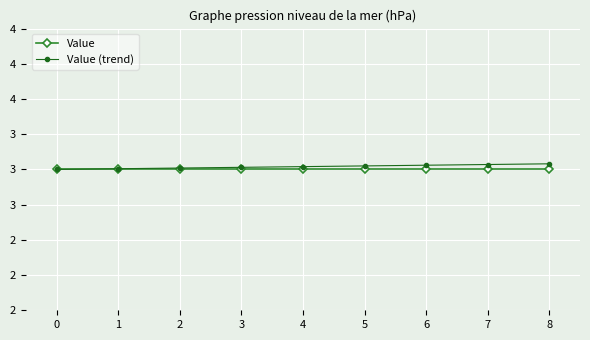

What are all the series names shown in the legend?

Value, Value (trend)